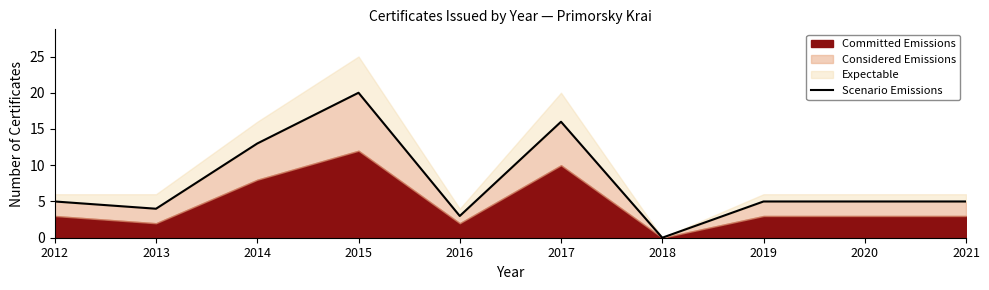

List the labels in order of value, largest first.

2015, 2017, 2014, 2012, 2019, 2020, 2021, 2013, 2016, 2018